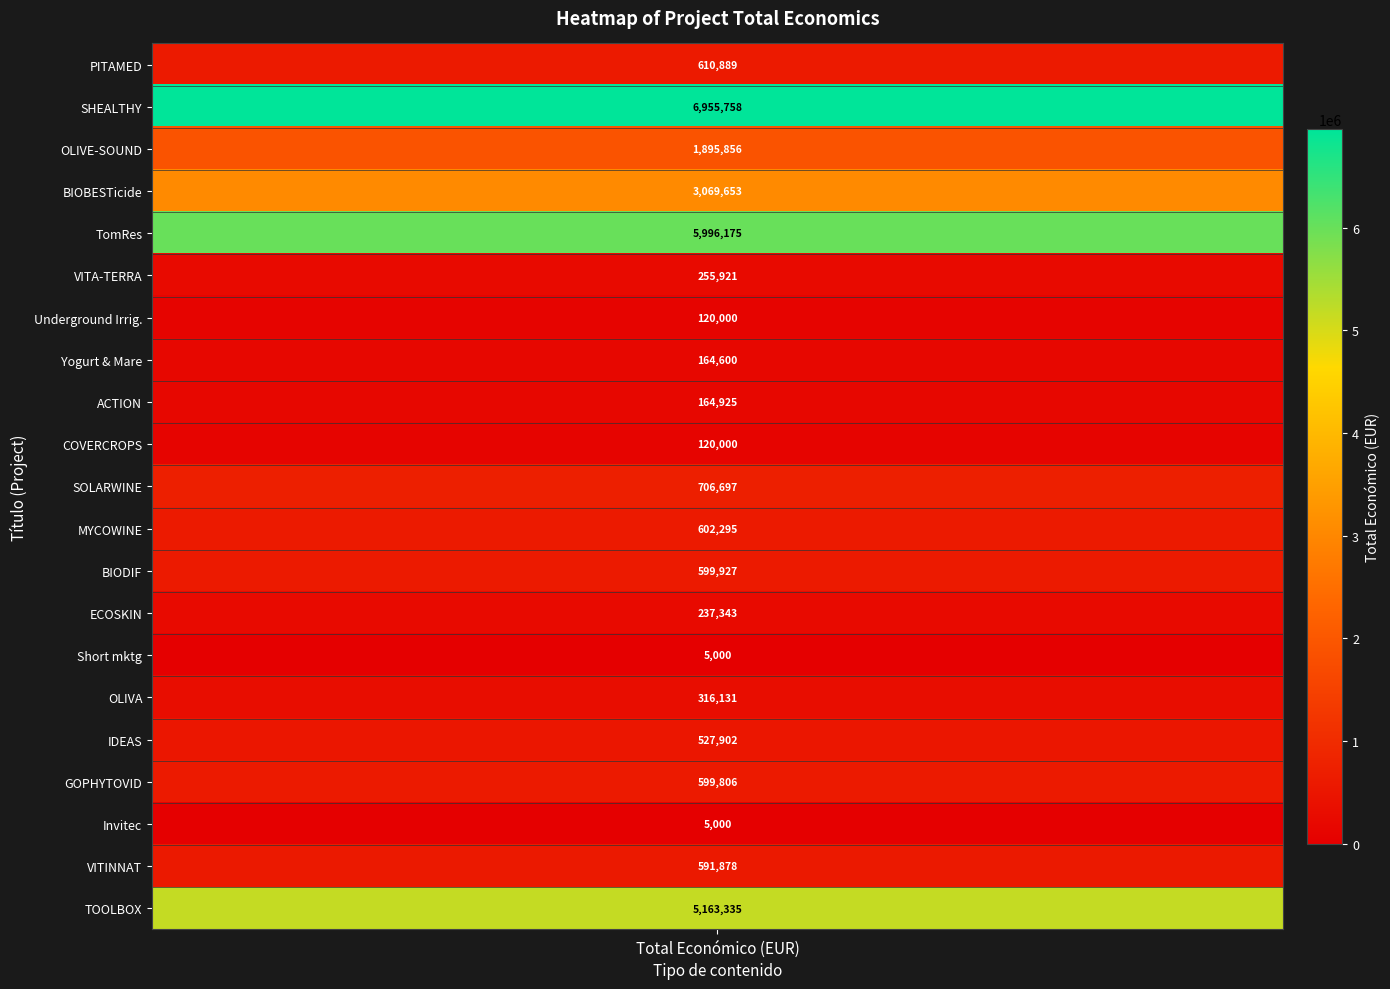

Which category has the highest value across all series?

H2020 SHEALTHY Project